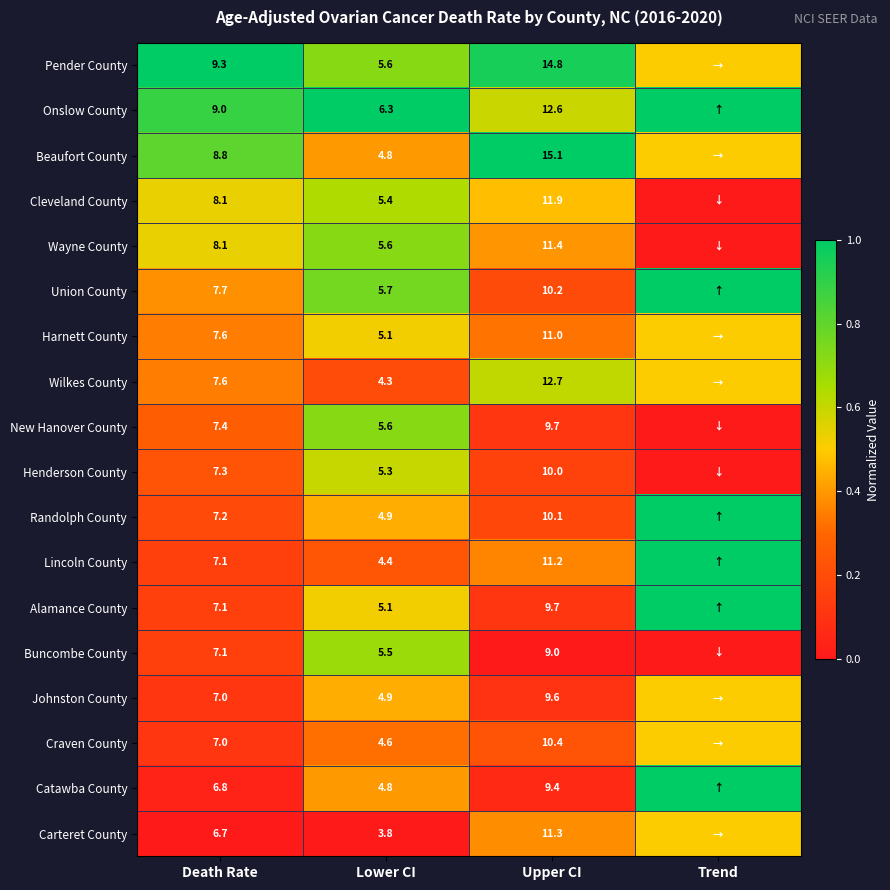

The Wayne County series shows 2.9 at Upper CI. True or false?

False